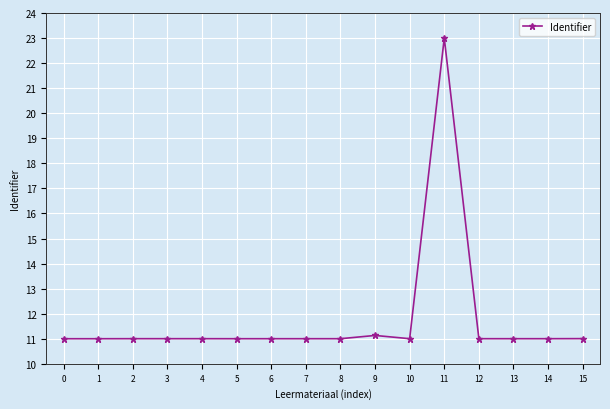

True or false: the data shows 11.1 at 9.

True